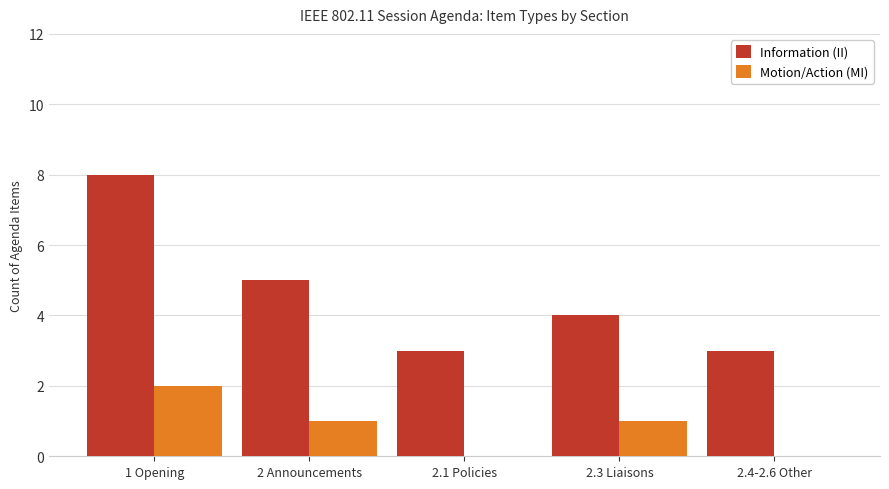

What is the average value of the Information (II) series?

5